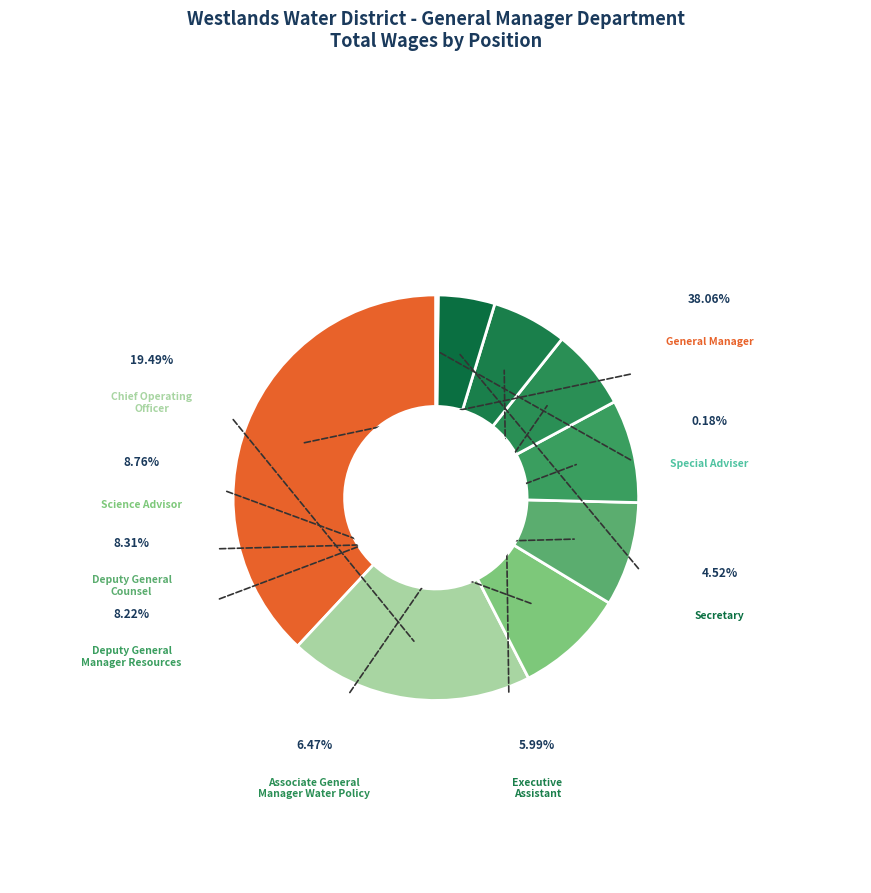

How many slices are in this pie chart?

9